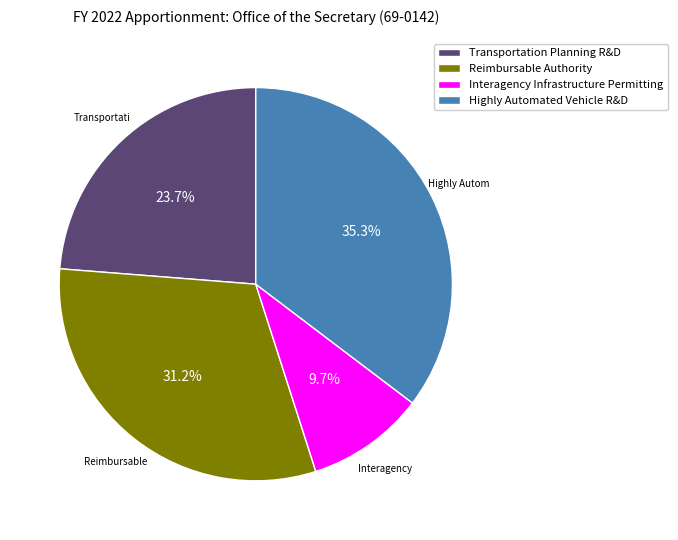

Is it true that Reimbursable Authority is 31% of the pie?

True